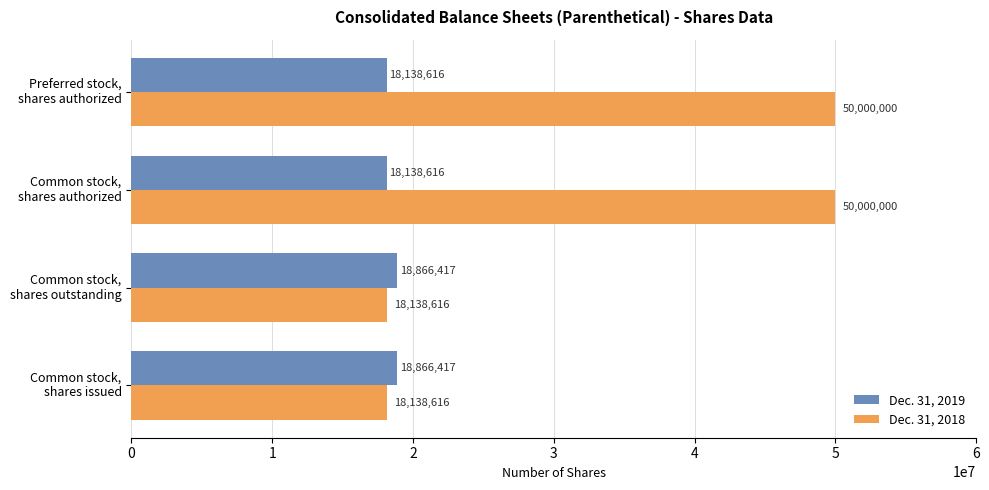

Rank the series by their average value, from highest to lowest.

Dec. 31, 2018, Dec. 31, 2019